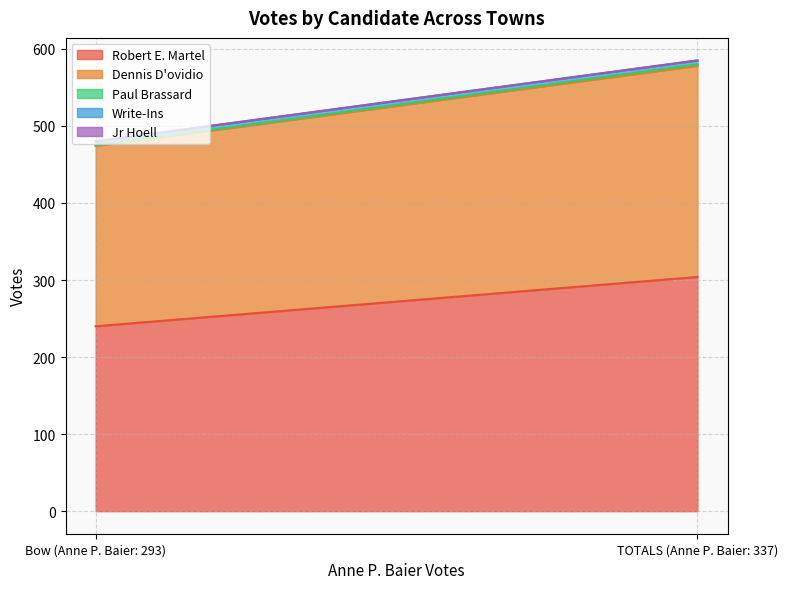

What is the sum of all Dennis D'ovidio values?

508